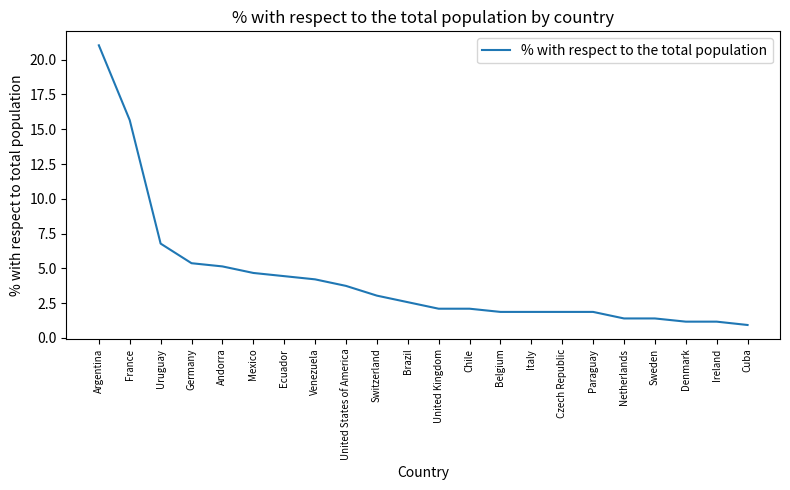

What value does the data have at Cuba?

0.9